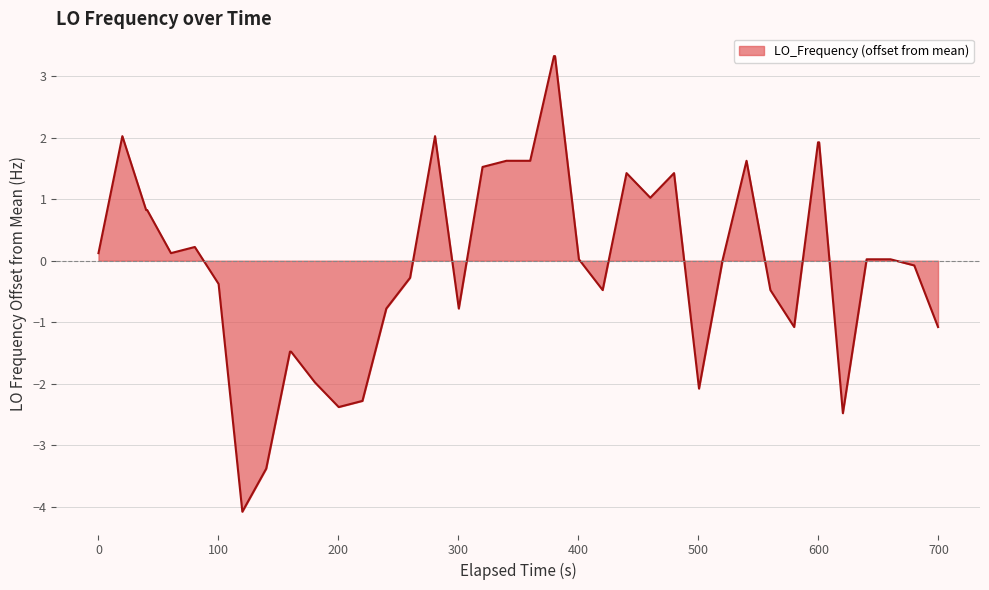

What is the difference between the maximum and minimum values?

7.4